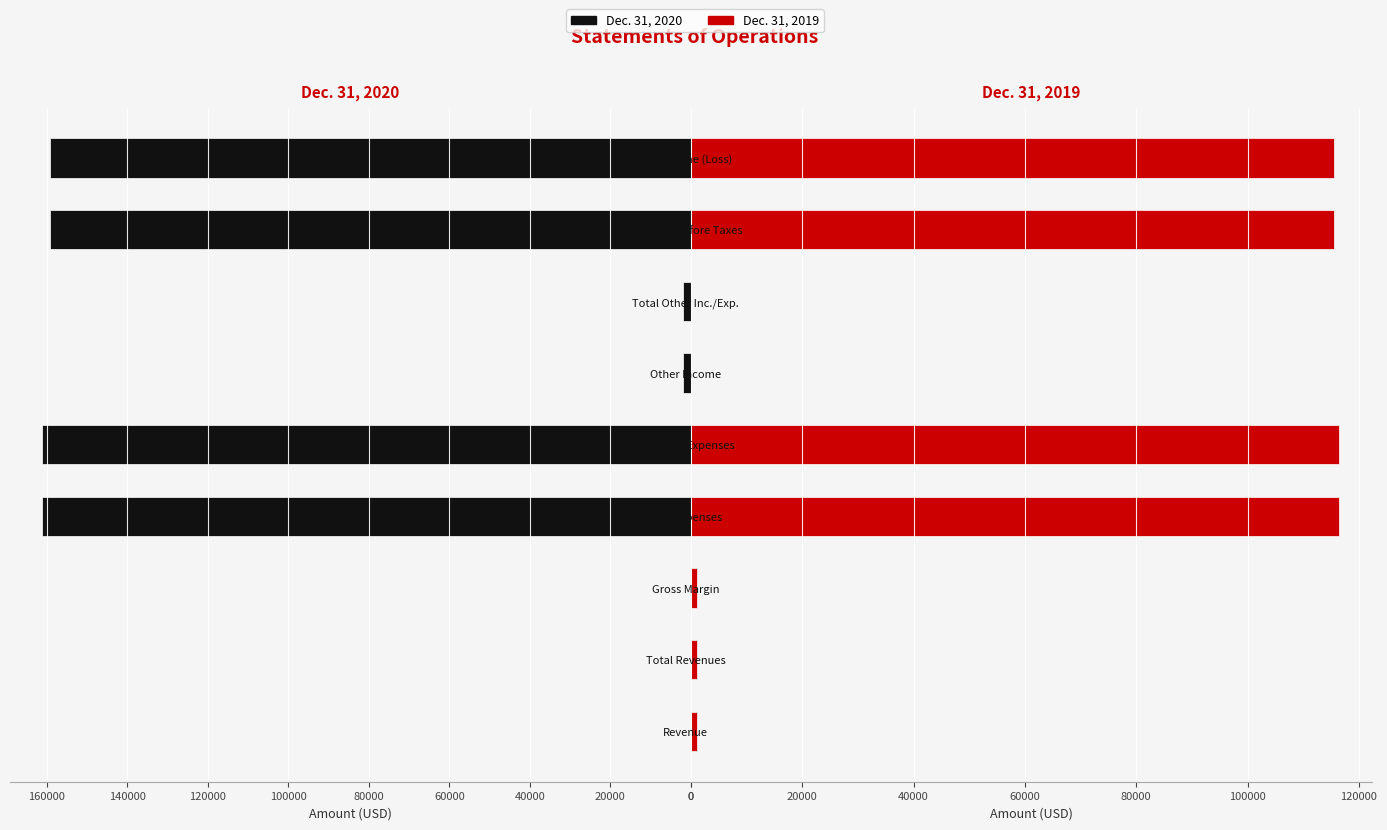

At how many categories does at least one series exceed 148347?

4